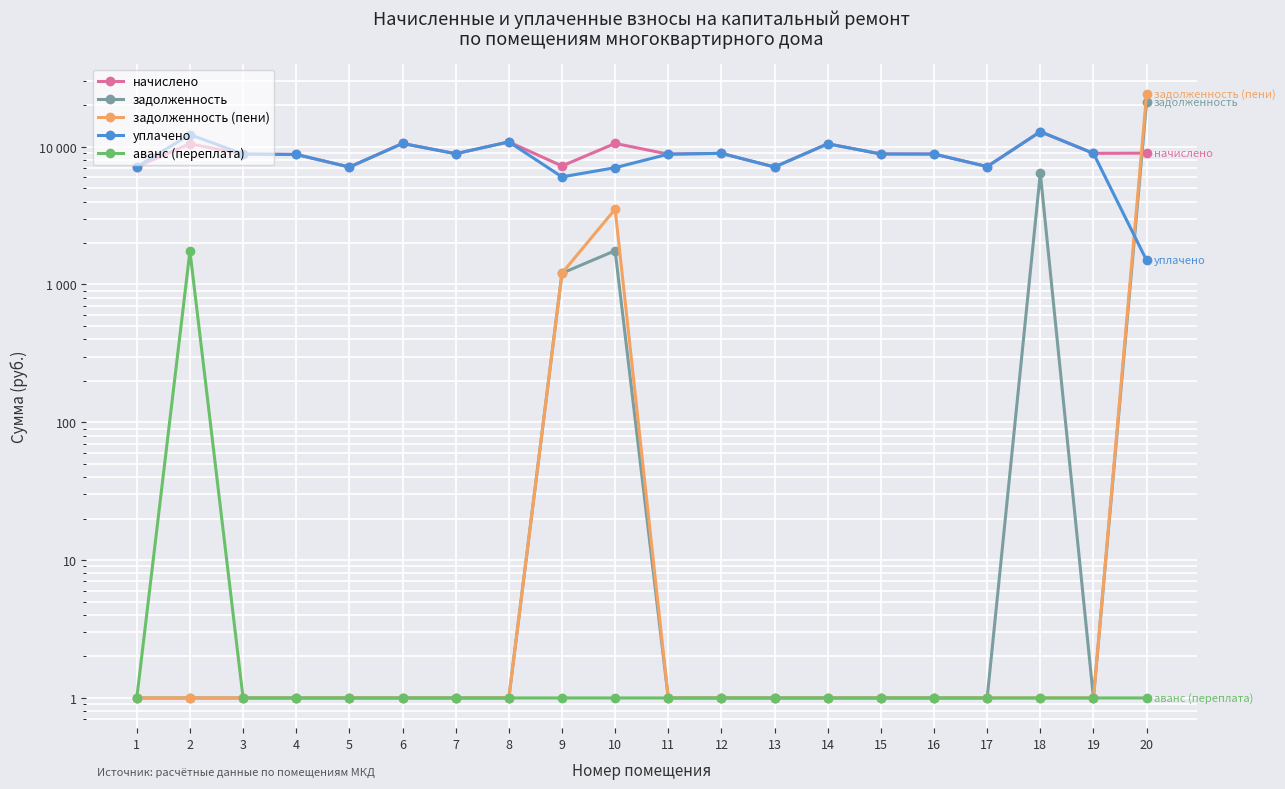

The начислено series shows 8834.8 at 3. True or false?

True